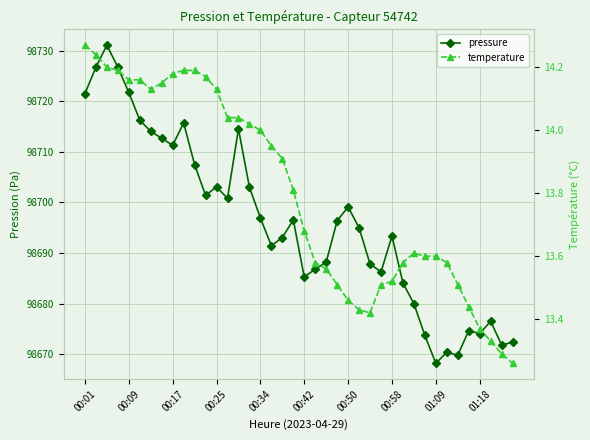

True or false: pressure and temperature intersect in this chart.

False